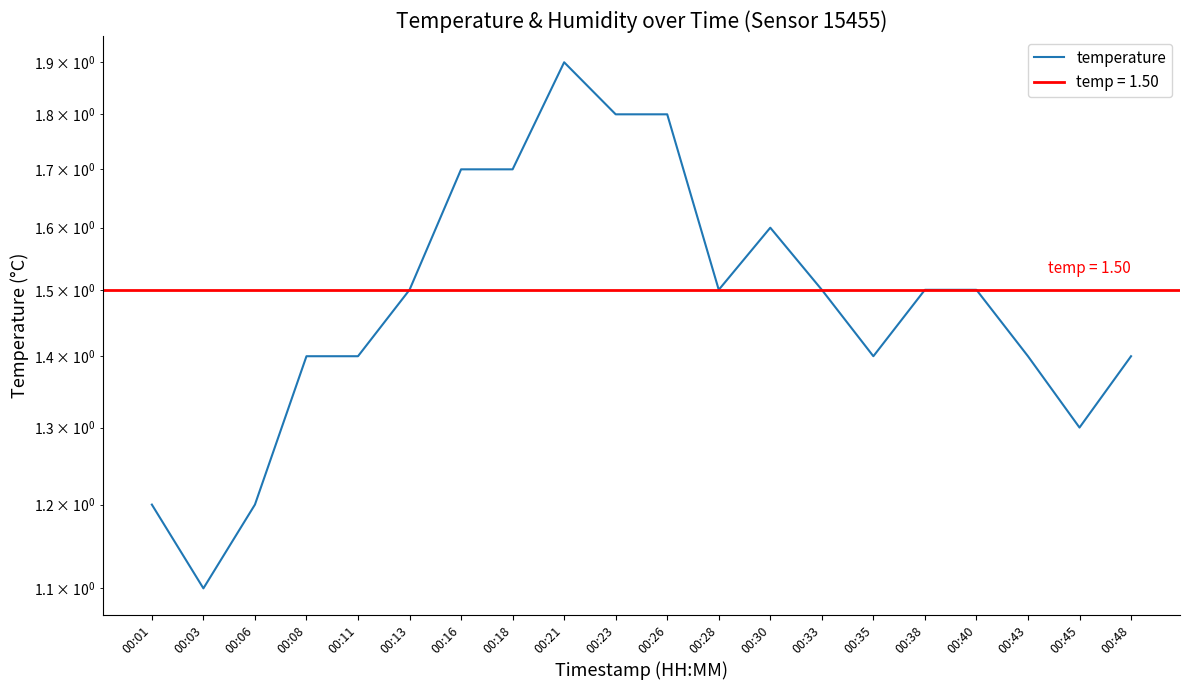

What is the difference between the second highest and second lowest values?

0.6